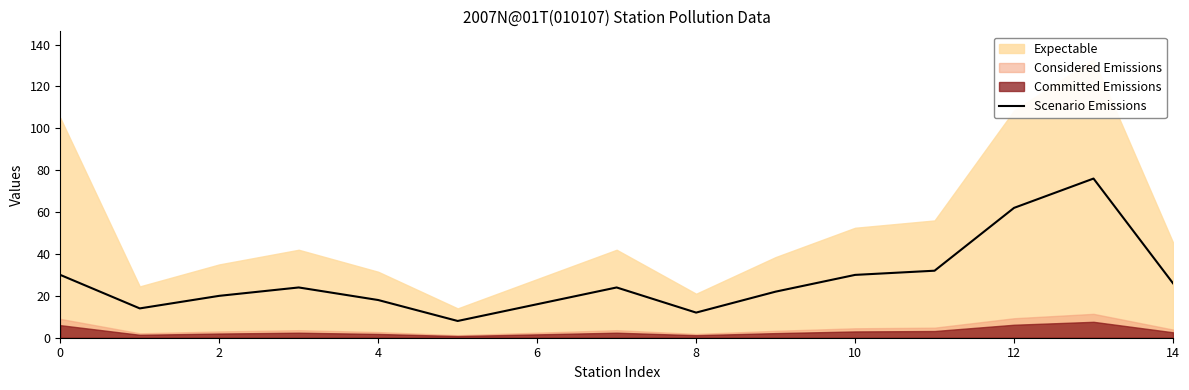

Is it true that Scenario Emissions equals 12 at 8?

True